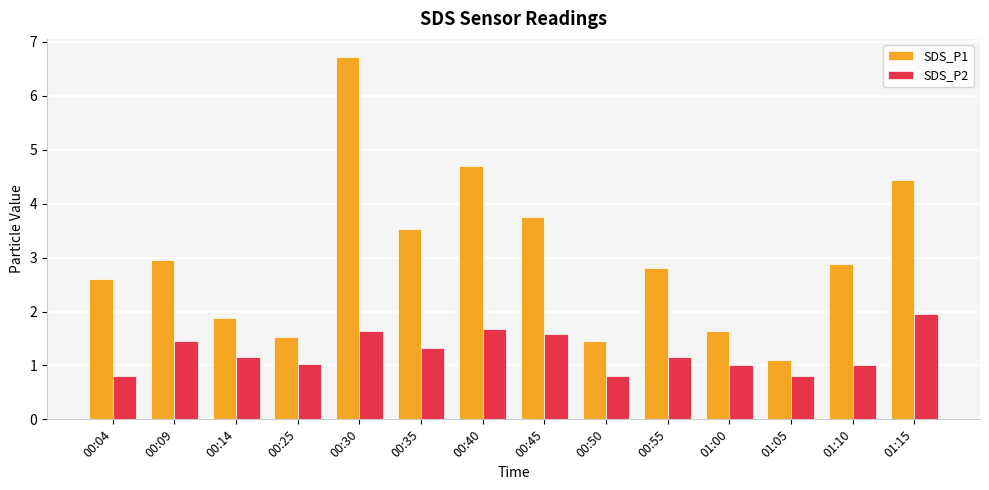

What is the label of the 3rd bar from the right?

01:05